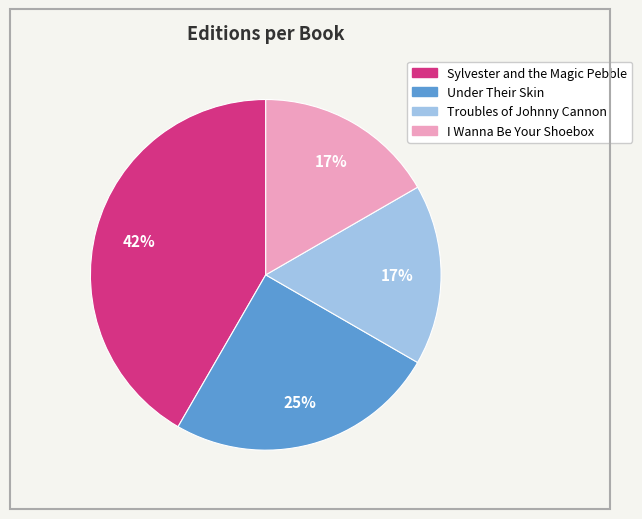

Is there any slice that represents more than half of the pie?

No